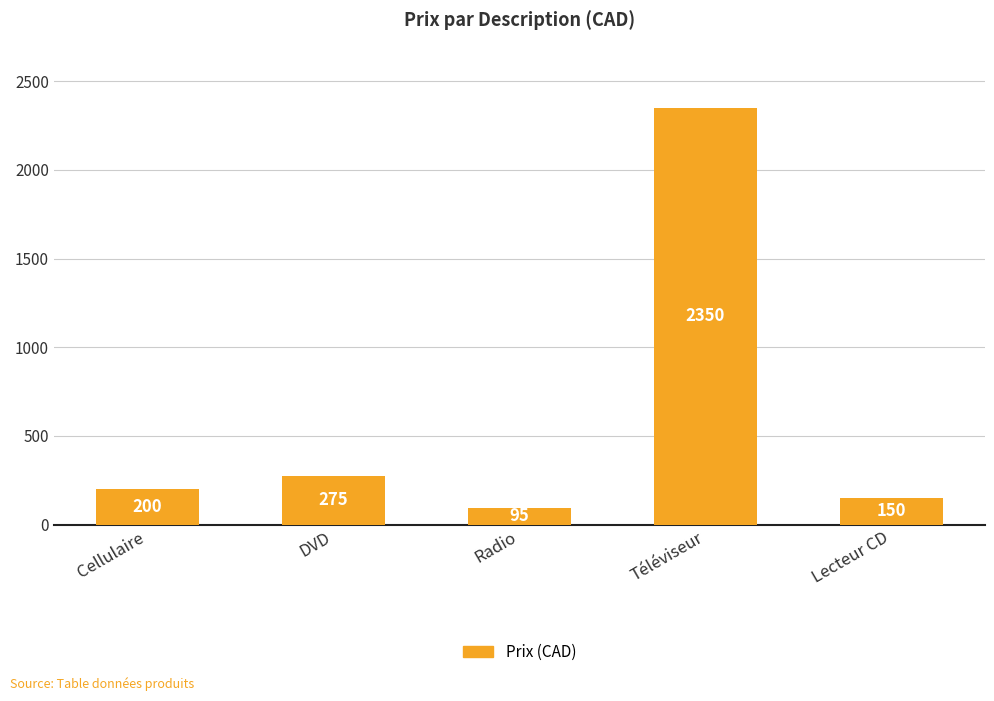

At which category does the chart reach its minimum across all series?

Radio